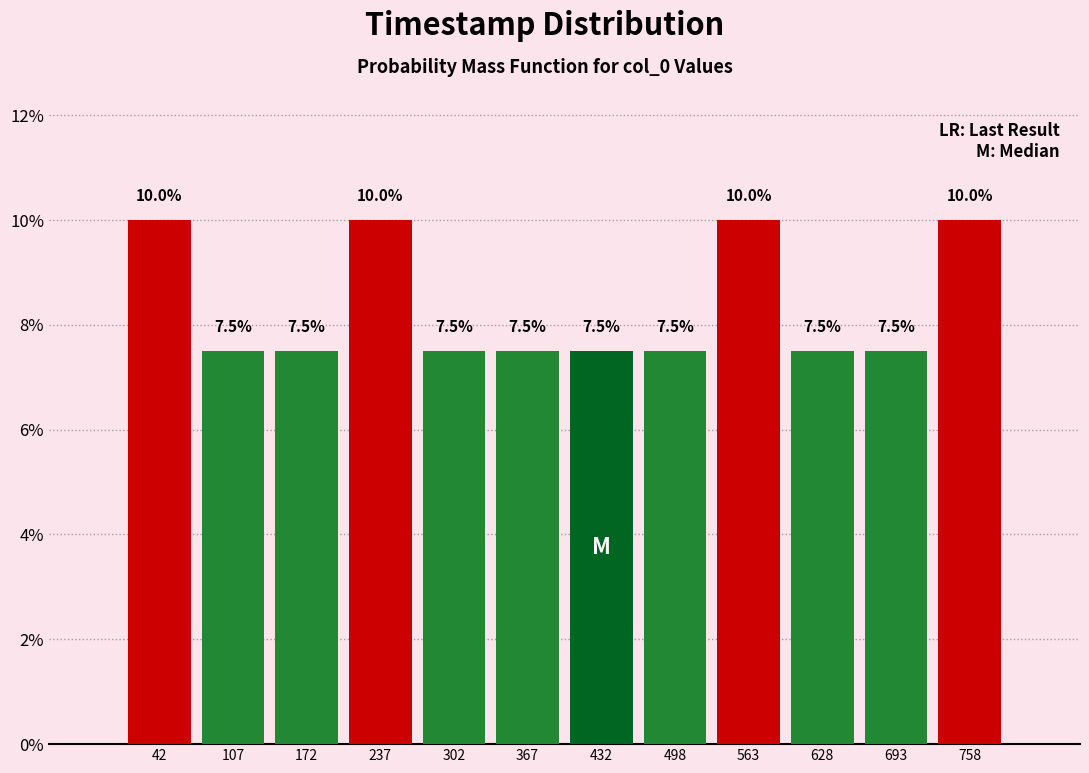

Reading left to right, list all the values displayed in this chart.

10.0	7.5	7.5	10.0	7.5	7.5	7.5	7.5	10.0	7.5	7.5	10.0